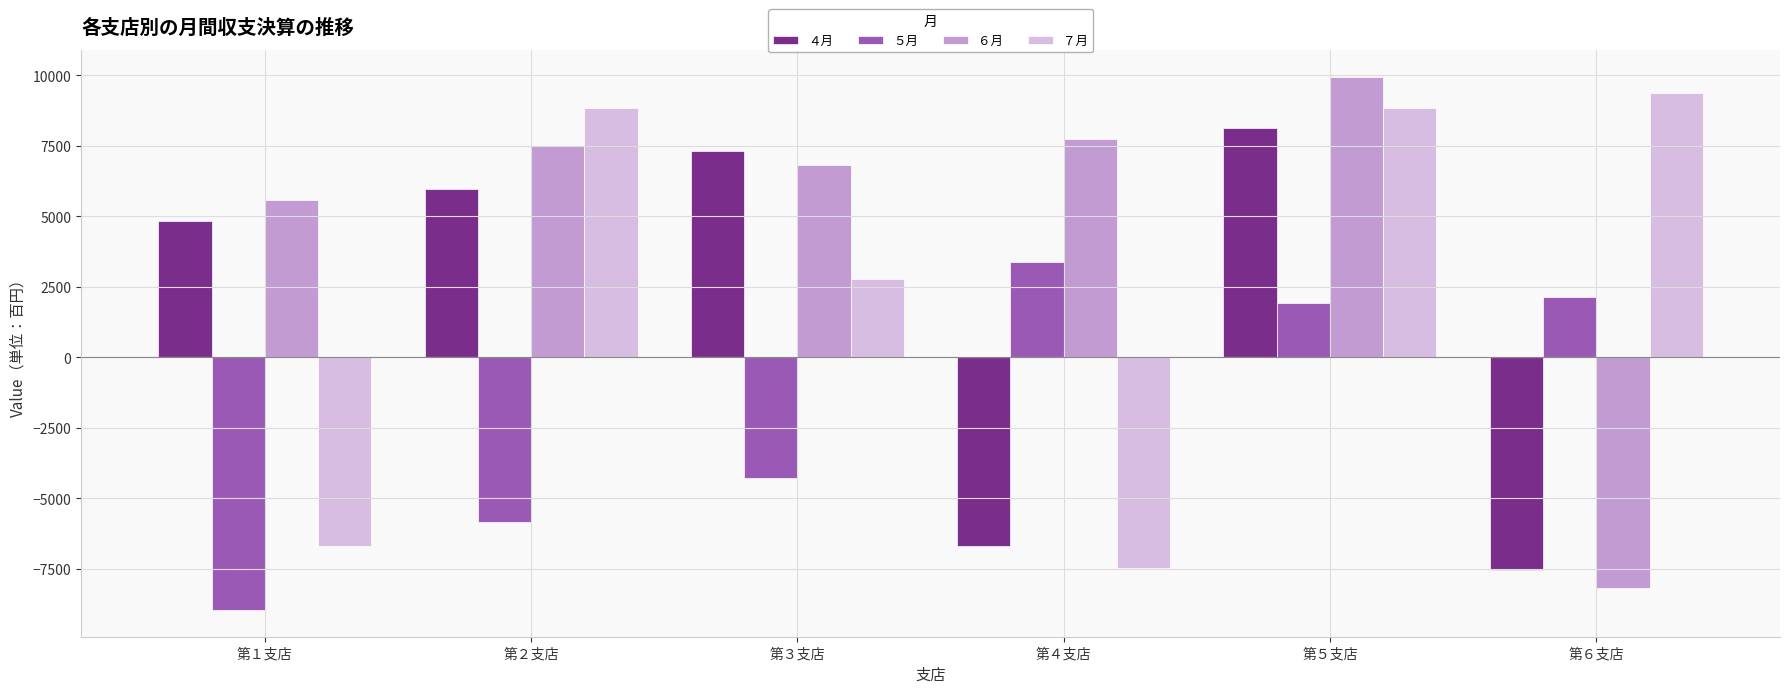

Is the value of ６月 at 第２支店 greater than the value of ５月 at 第４支店?

Yes